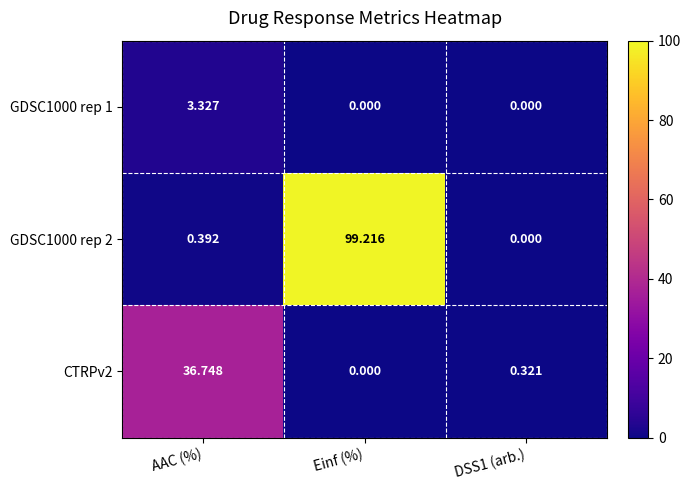

Which category has the highest value across all series?

Einf (%)